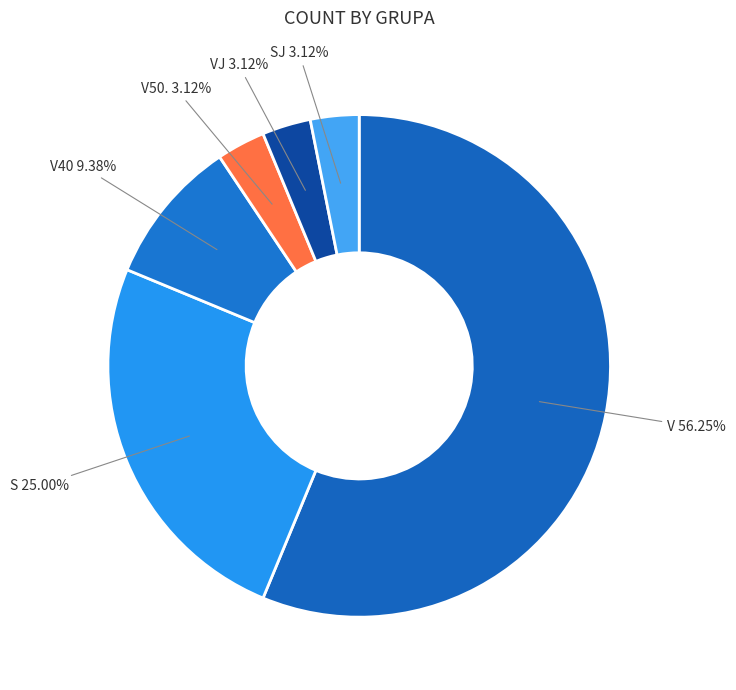

How many slices are in this pie chart?

6